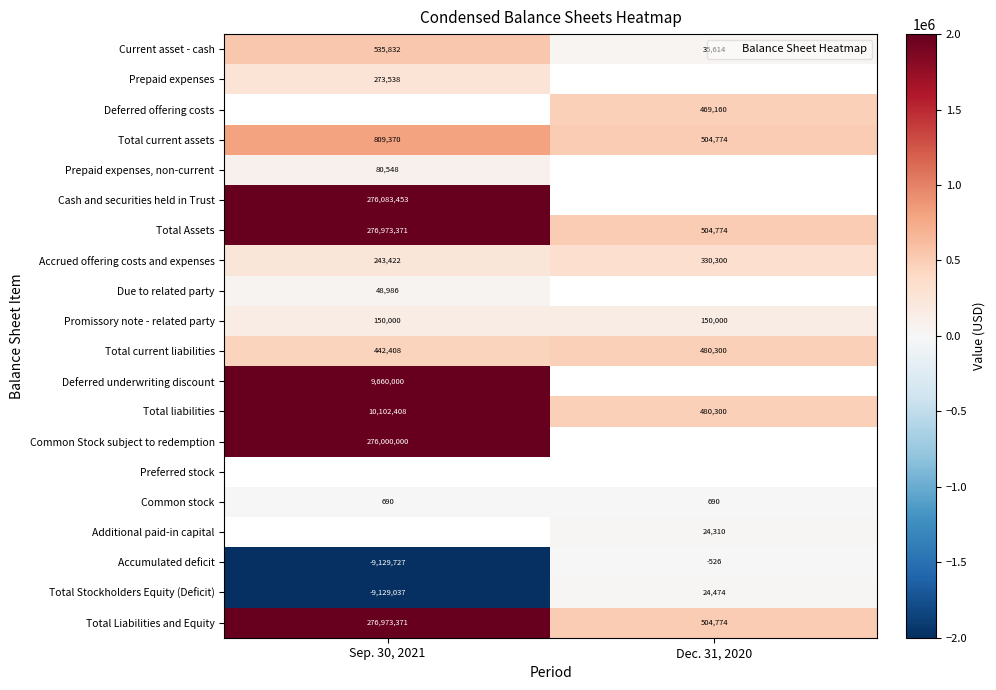

The value of Total Liabilities and Equity at Dec. 31, 2020 is 504774.0. True or false?

True